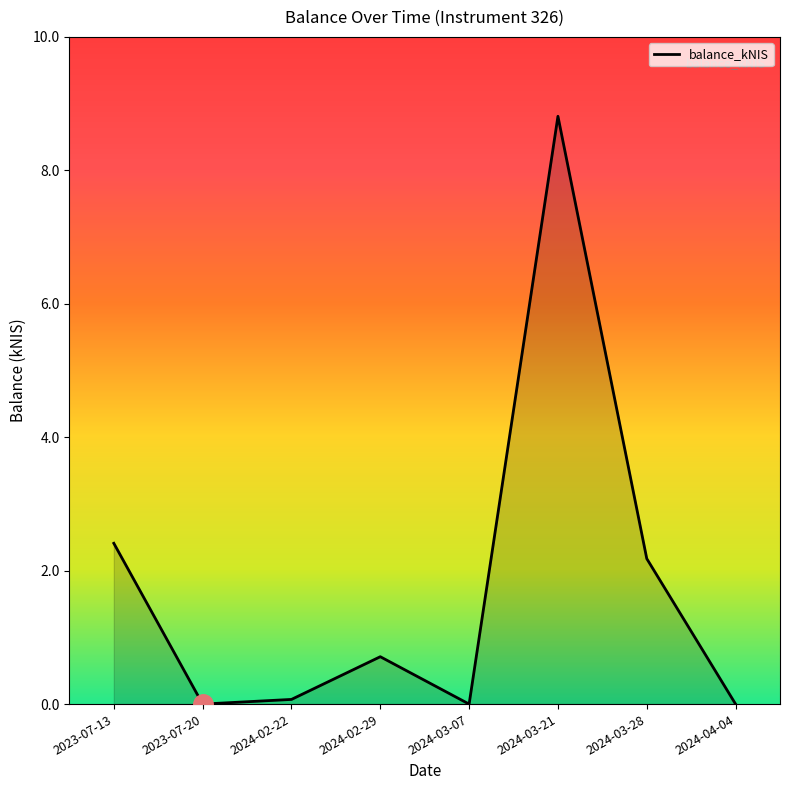

The value at 2024-04-04 is -4.5. True or false?

False